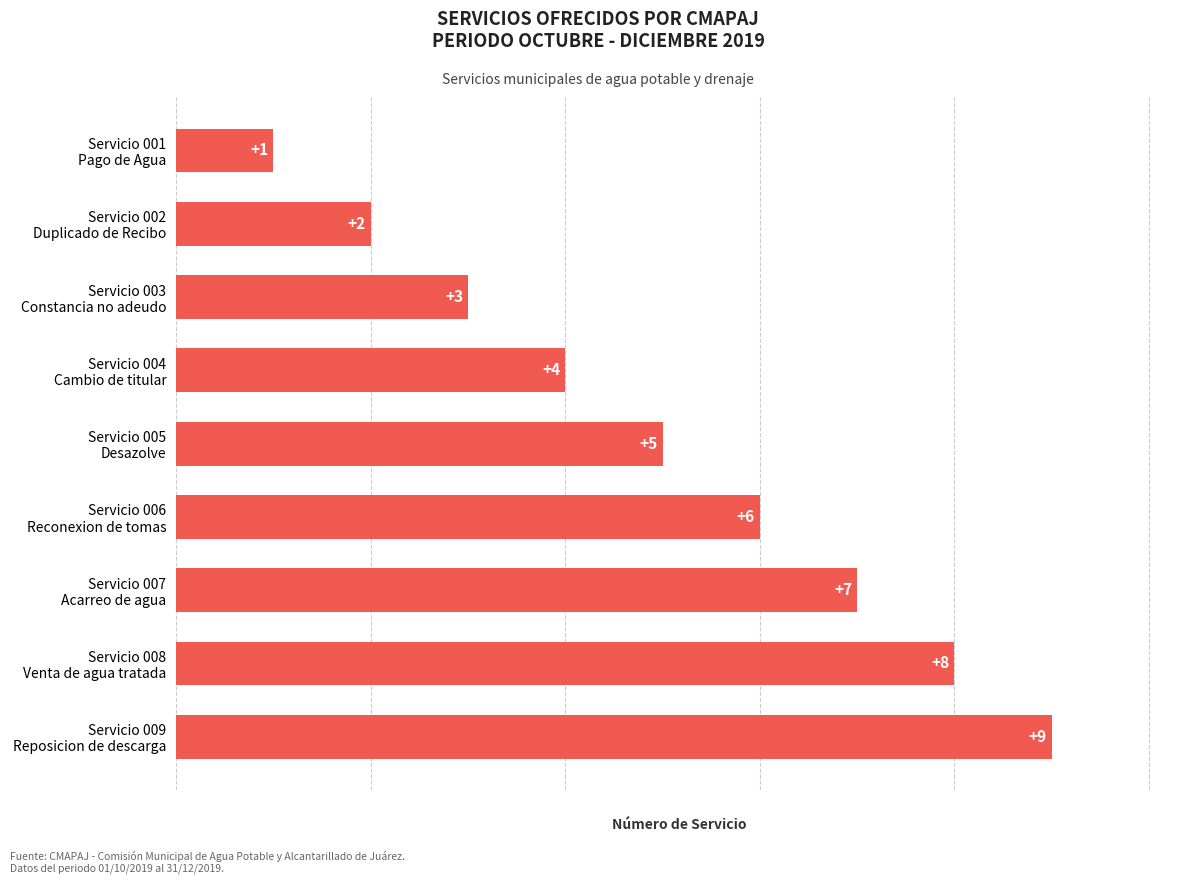

What is the sum of all values?

45